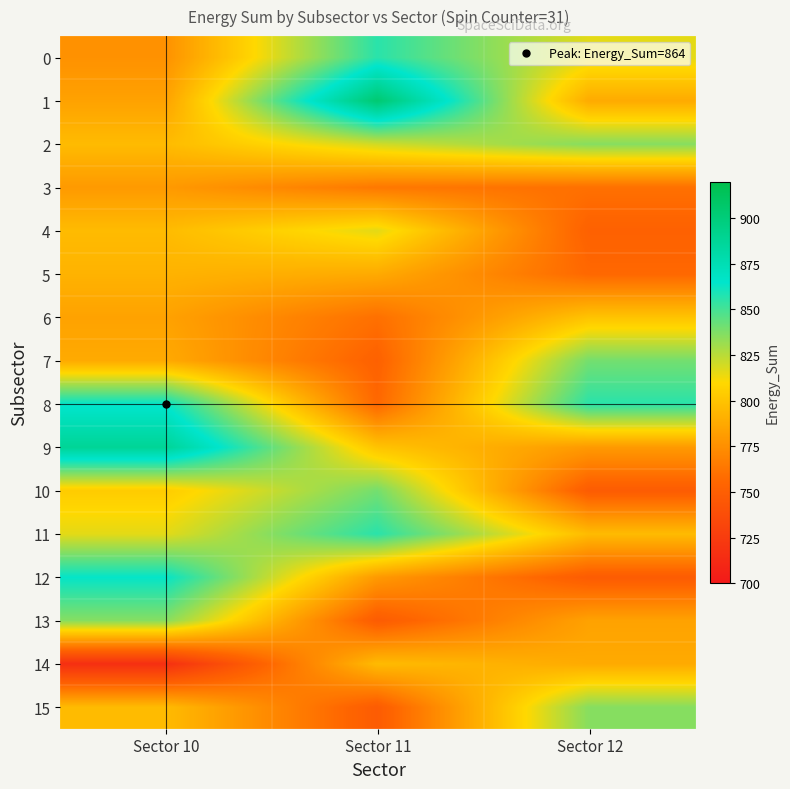

Reading left to right, extract all data points from this chart.

0: Sector 10=776	Sector 11=856	Sector 12=816
1: Sector 10=784	Sector 11=904	Sector 12=788
2: Sector 10=796	Sector 11=820	Sector 12=836
3: Sector 10=780	Sector 11=764	Sector 12=760
4: Sector 10=796	Sector 11=816	Sector 12=752
5: Sector 10=792	Sector 11=788	Sector 12=756
6: Sector 10=784	Sector 11=760	Sector 12=800
7: Sector 10=788	Sector 11=752	Sector 12=840
8: Sector 10=864	Sector 11=756	Sector 12=856
9: Sector 10=888	Sector 11=800	Sector 12=780
10: Sector 10=804	Sector 11=840	Sector 12=748
11: Sector 10=816	Sector 11=856	Sector 12=796
12: Sector 10=864	Sector 11=780	Sector 12=748
13: Sector 10=836	Sector 11=748	Sector 12=784
14: Sector 10=716	Sector 11=796	Sector 12=788
15: Sector 10=796	Sector 11=748	Sector 12=836